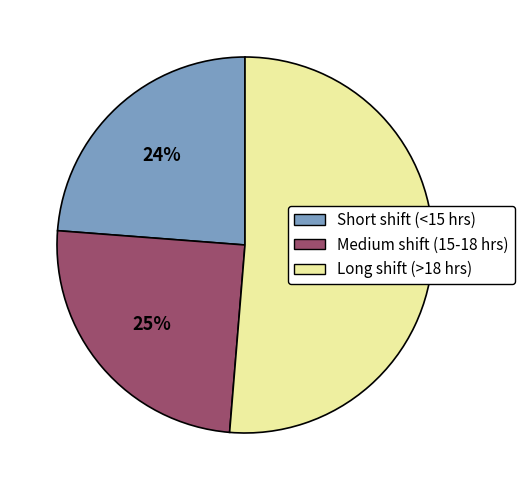

How many segments does this pie chart have?

3